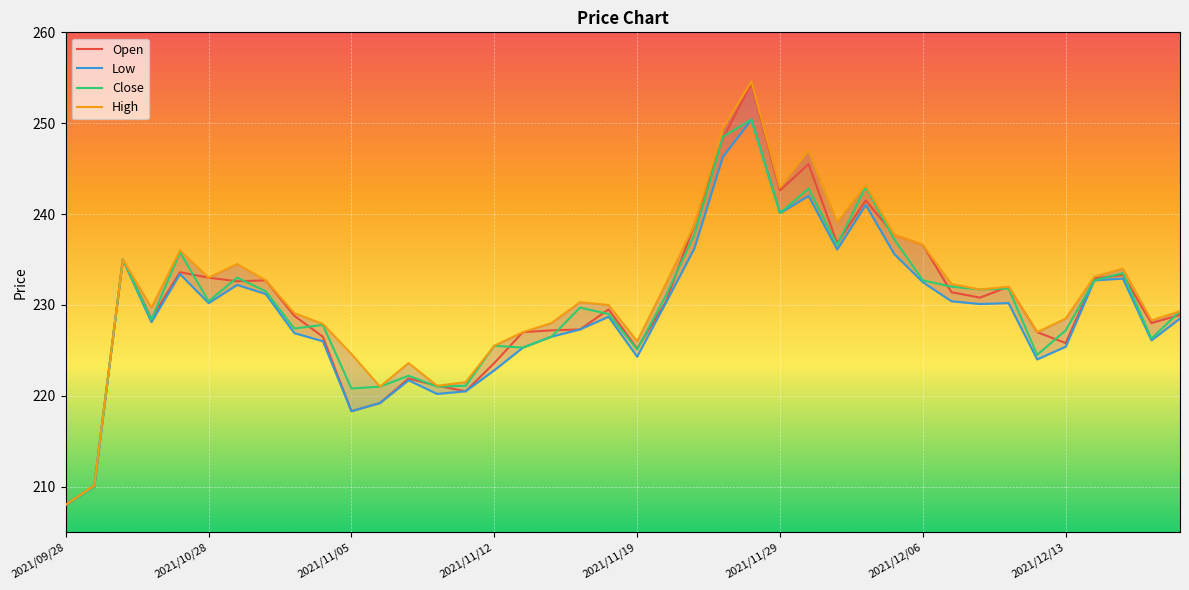

What is the label of the 23rd point from the left?

2021/11/24